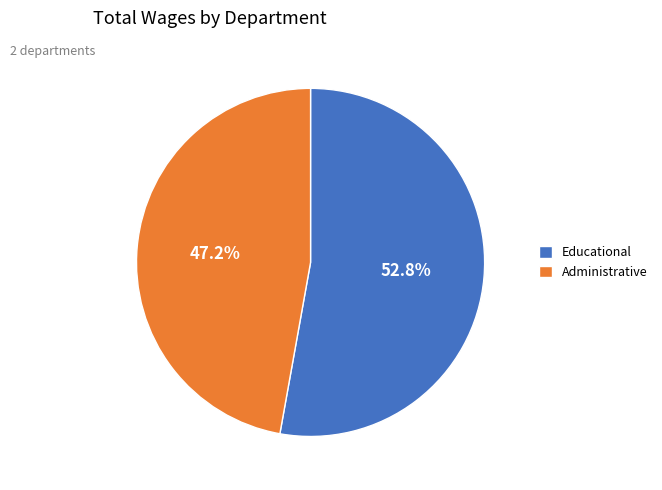

Approximately how many times larger is the value at Administrative compared to Educational?

0.9